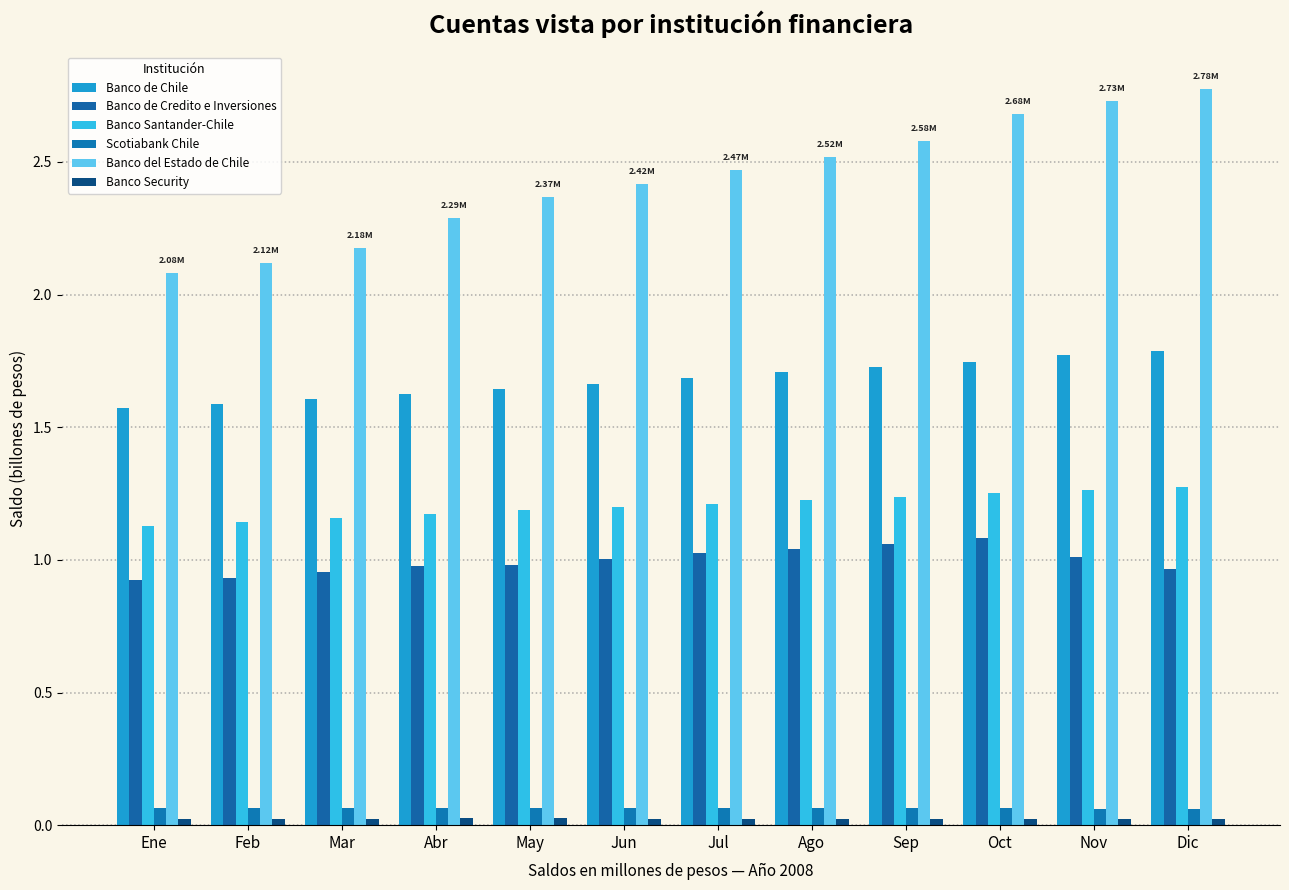

What is the minimum value for Banco Santander-Chile?

1.1